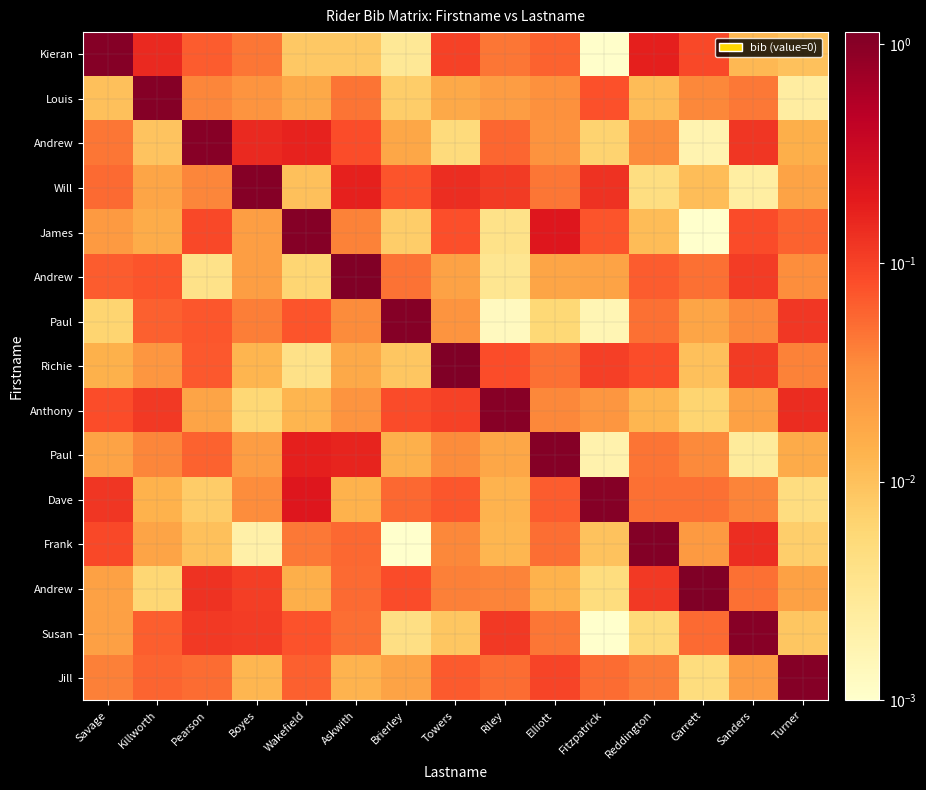

What is the total value across all series at Garrett?

1.5